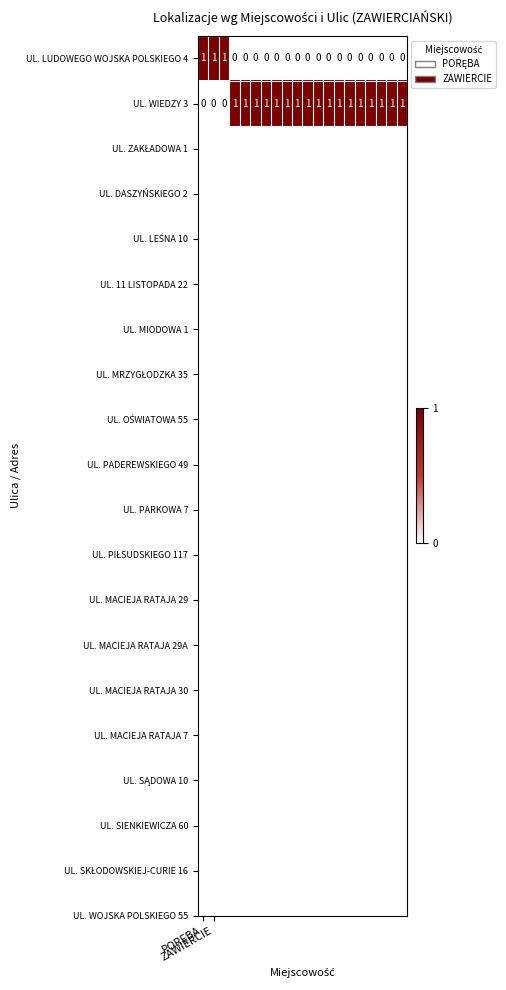

What is the sum of all UL. LUDOWEGO WOJSKA POLSKIEGO 4 values?

3